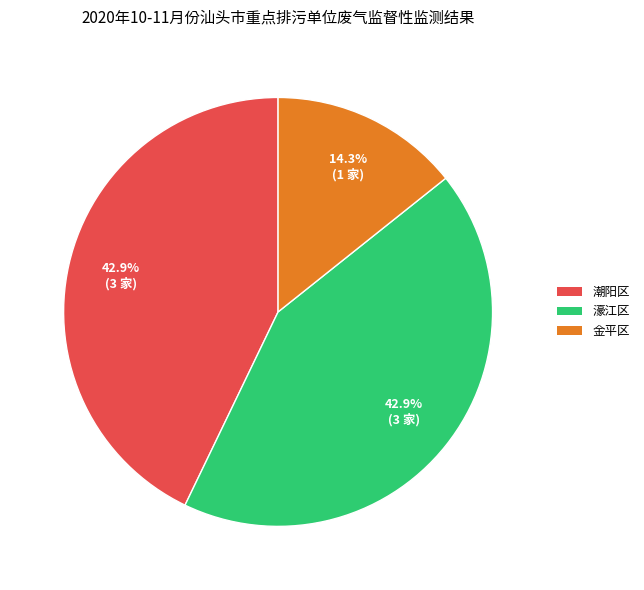

Is the sum of 濠江区 and 金平区 greater than half?

Yes